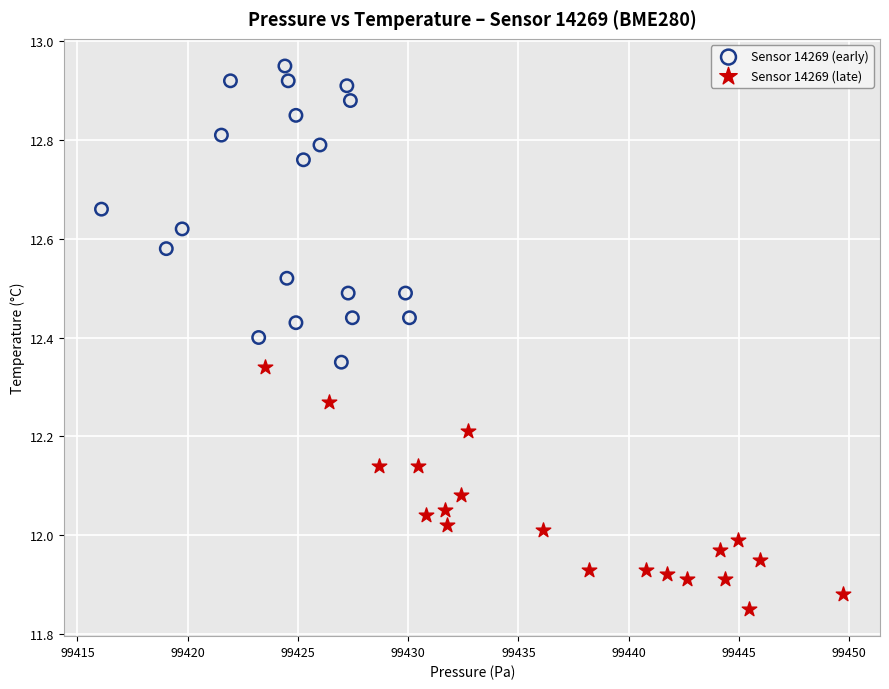

What are all the series names shown in the legend?

Sensor 14269 (early), Sensor 14269 (late)